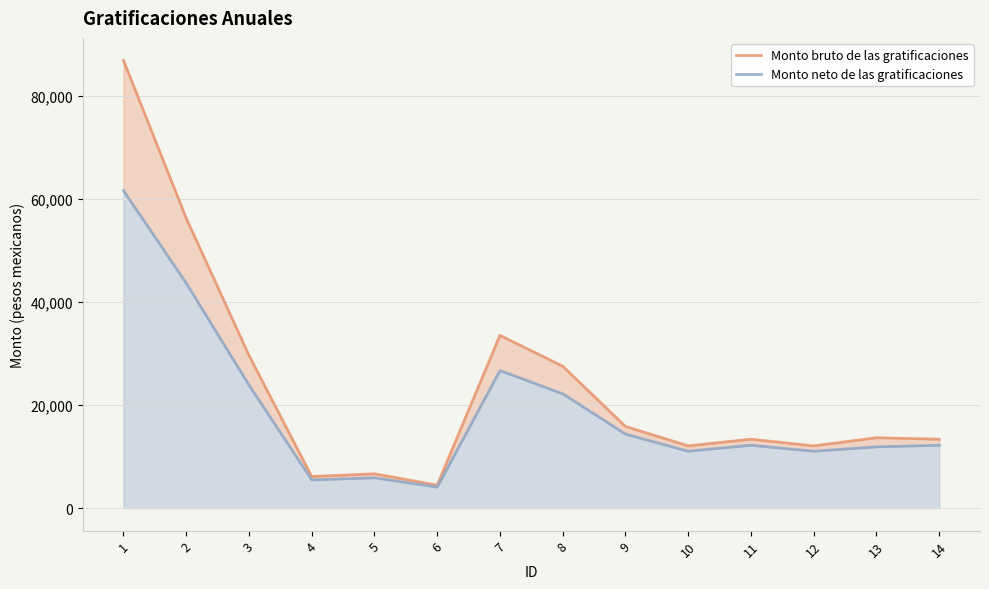

What are all the series names shown in the legend?

Monto bruto de las gratificaciones, Monto neto de las gratificaciones